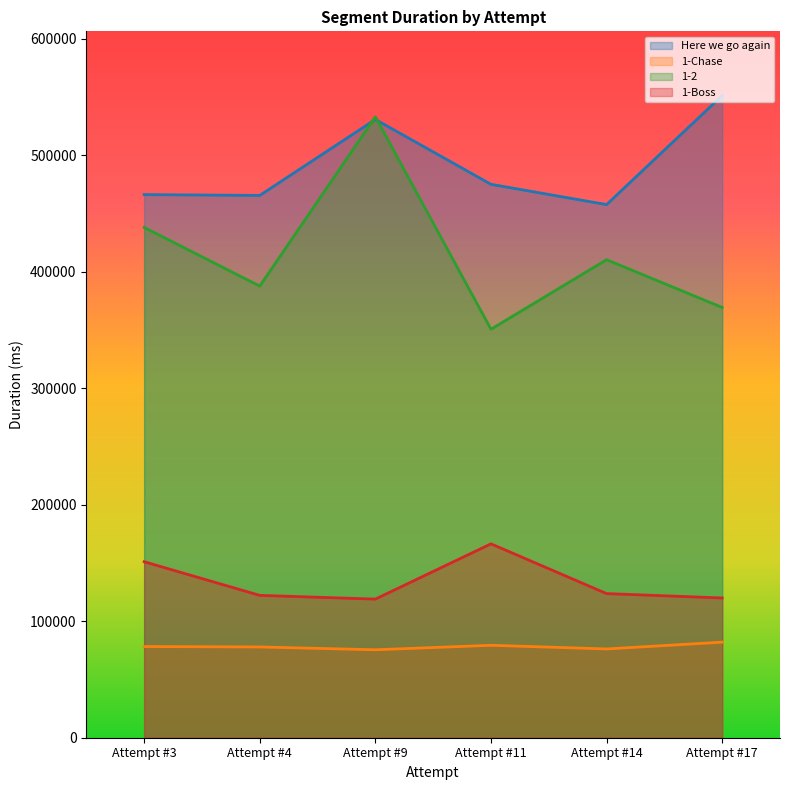

True or false: Here we go again and 1-Boss intersect in this chart.

False